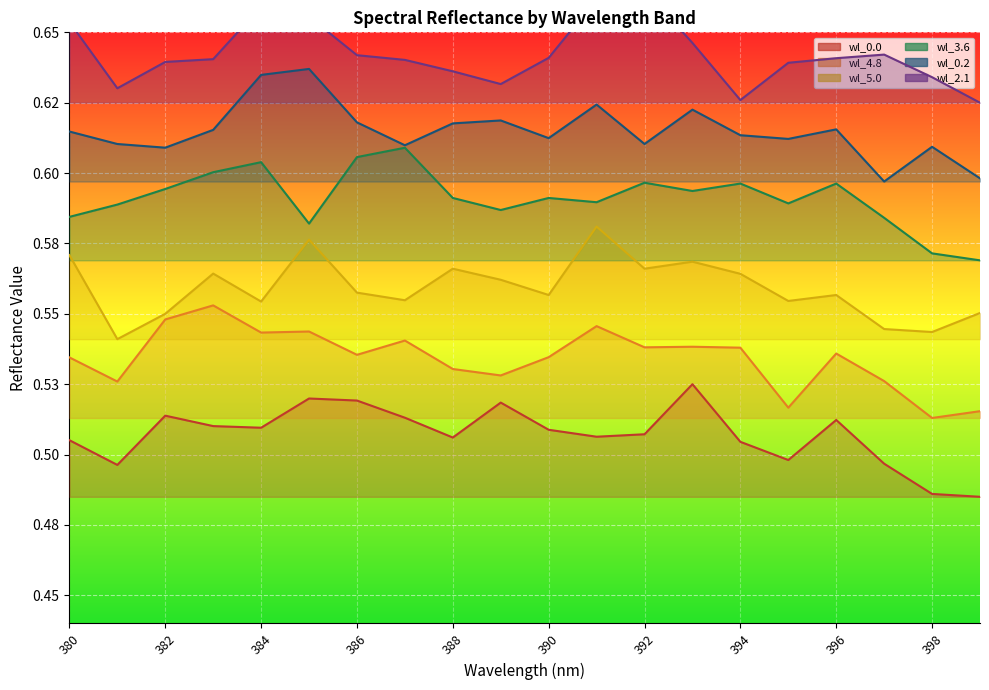

True or false: wl_0.0 and wl_0.2 cross at least once.

False